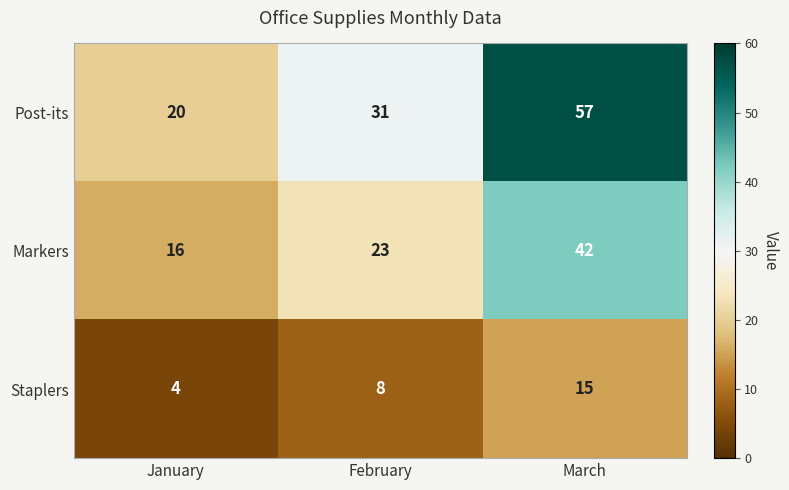

The Post-its series shows 53 at February. True or false?

False